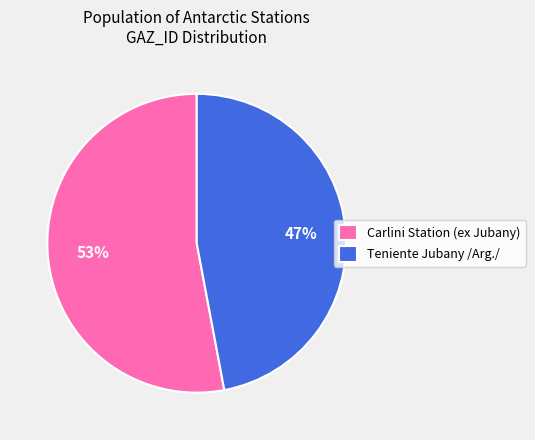

Which slice is the largest?

Carlini Station (ex Jubany)